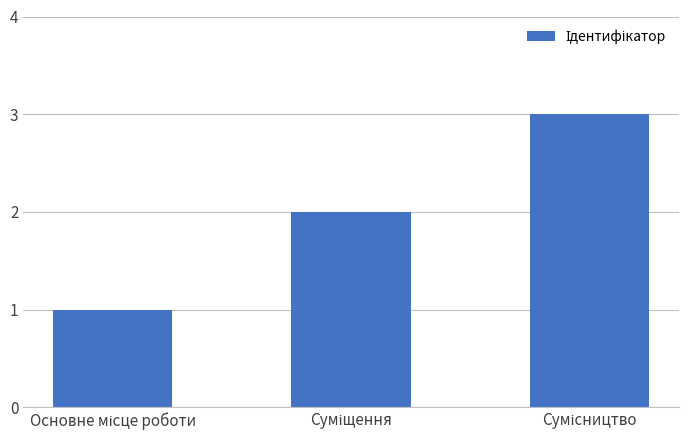

What is the difference between the second highest and minimum values?

1